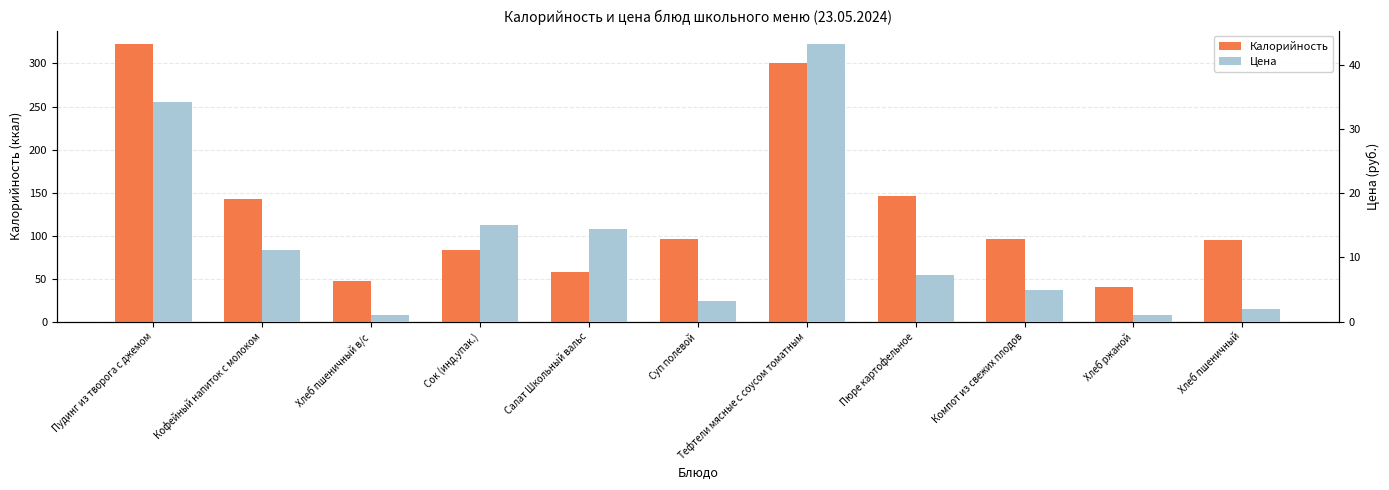

At which category is the sum across all series the highest?

Пудинг из творога с джемом